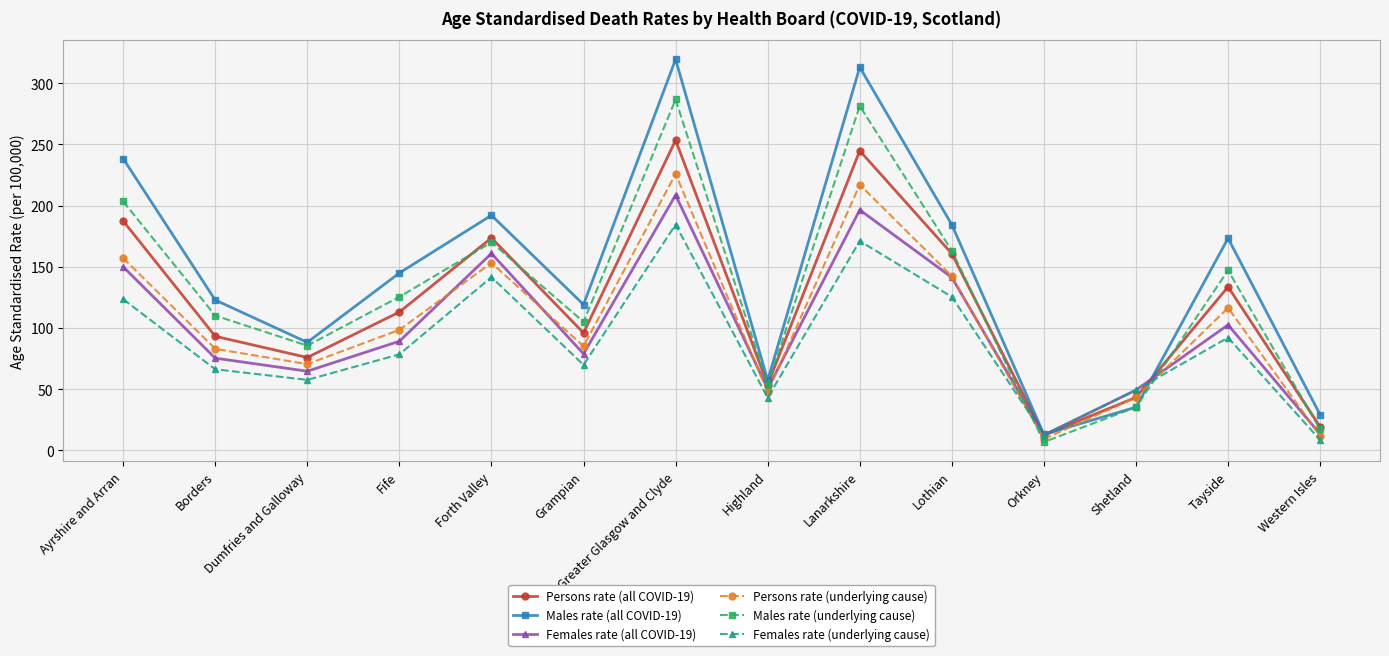

At which category is the sum across all series the highest?

Greater Glasgow and Clyde